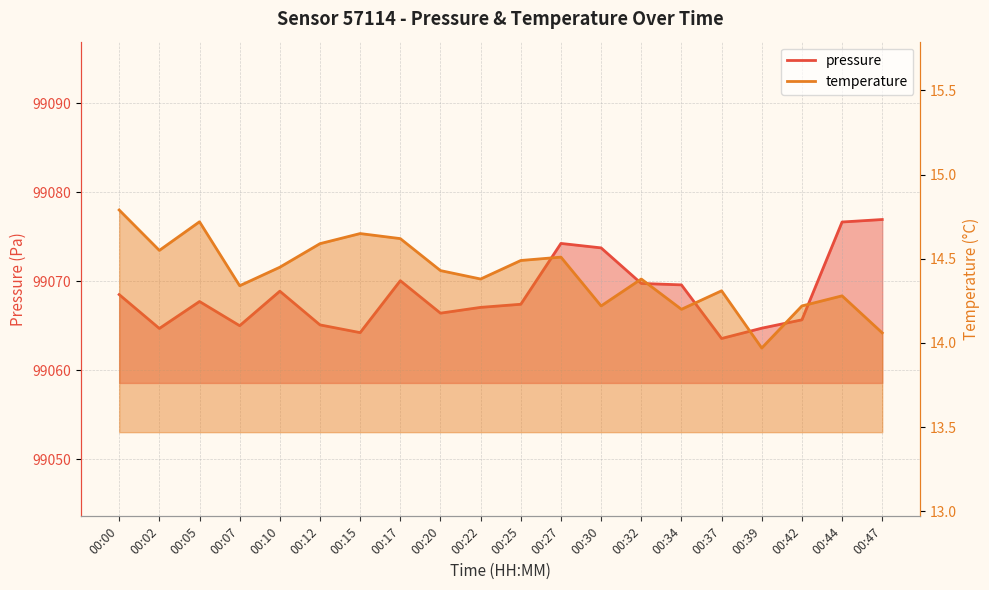

Which series has the widest spread of values?

pressure